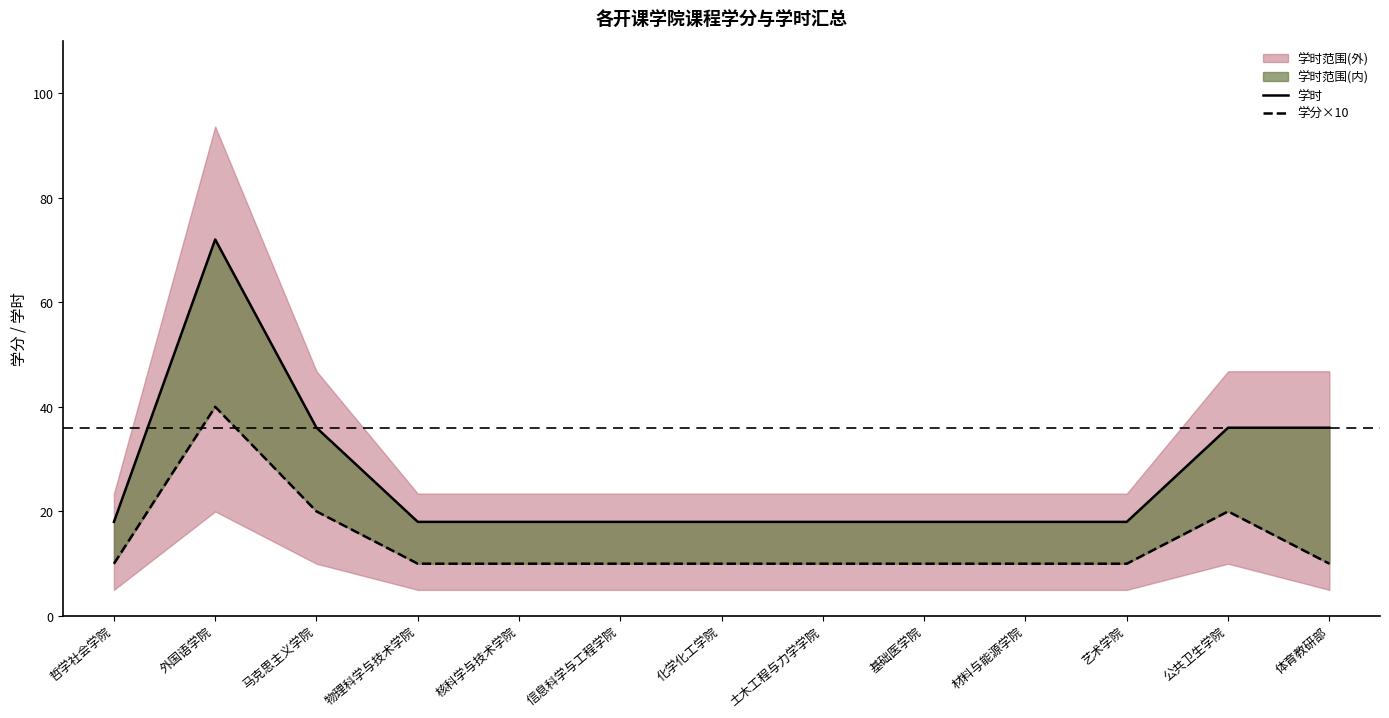

The value of 学时 at 化学化工学院 is 24. True or false?

False